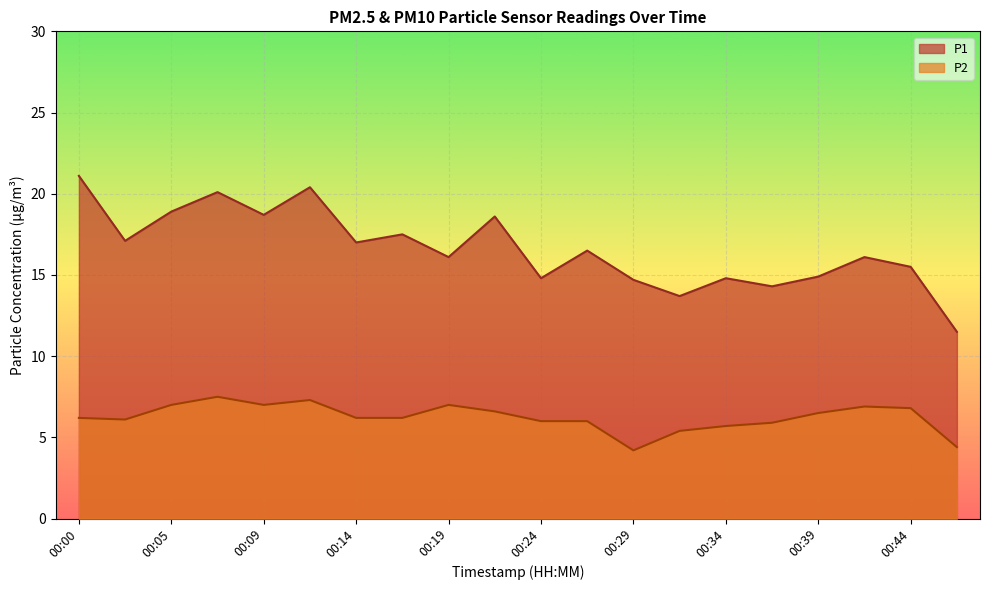

What is the total value across all series at 00:22?

25.2